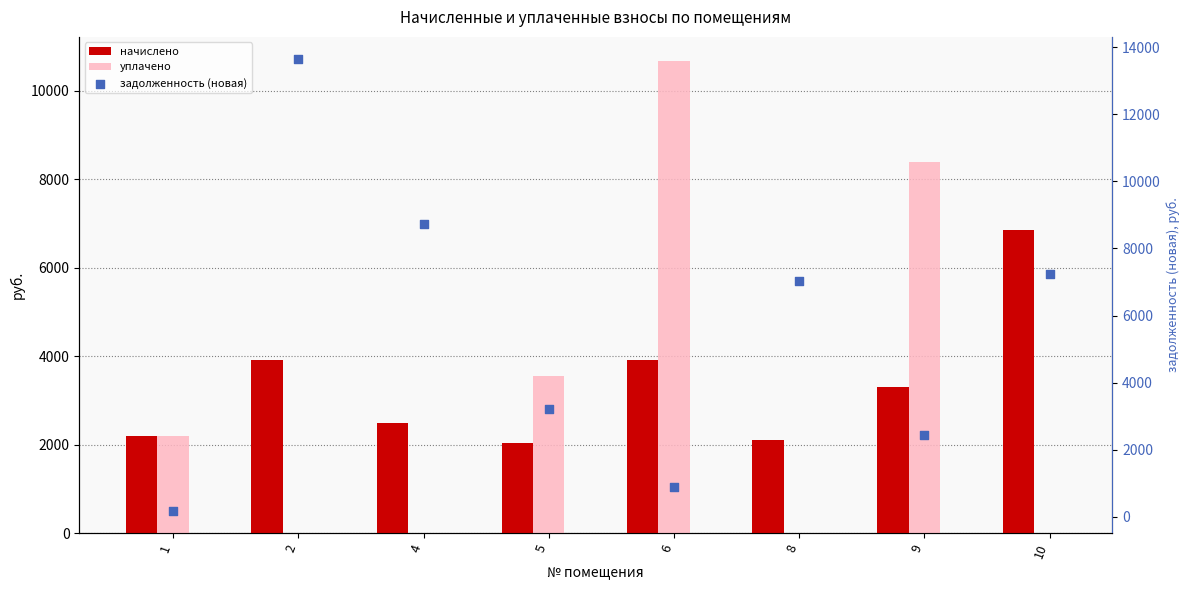

Which series has the widest spread of Y values?

задолженность (новая)